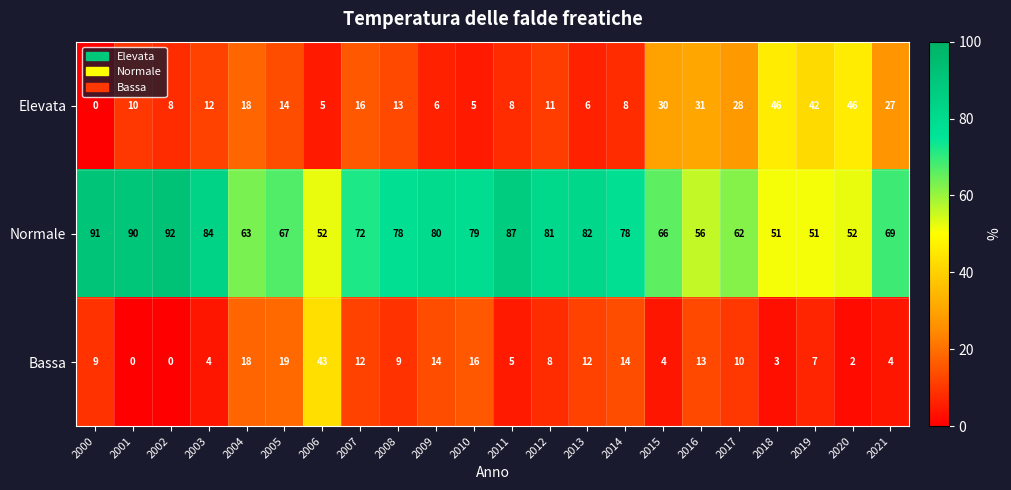

The value of Bassa at 2004 is 30. True or false?

False